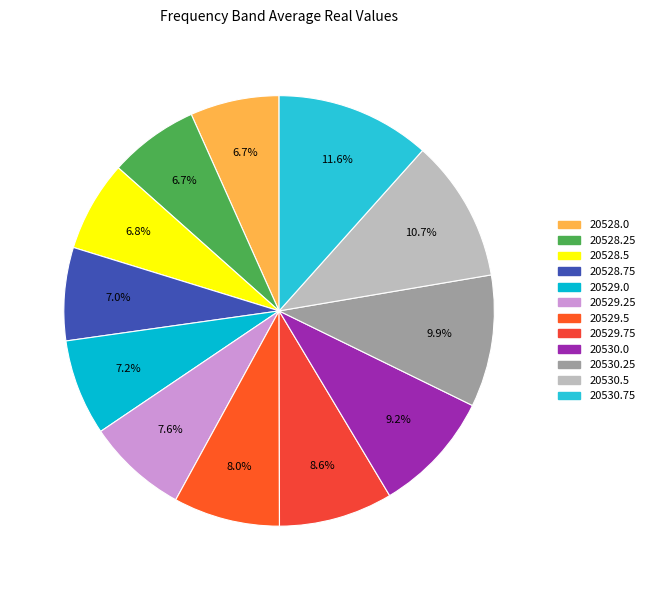

What percentage is NOT represented by 20529.75?

91.4%